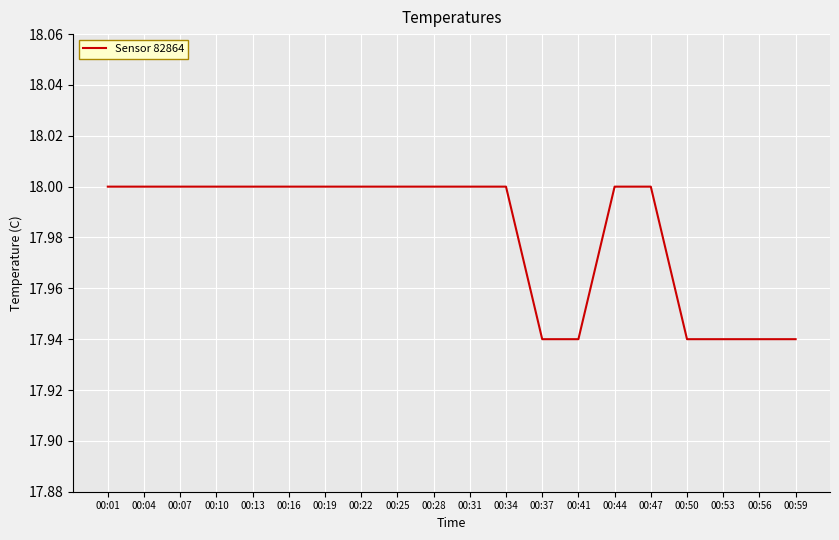

What is the maximum value shown in the chart?

18.0